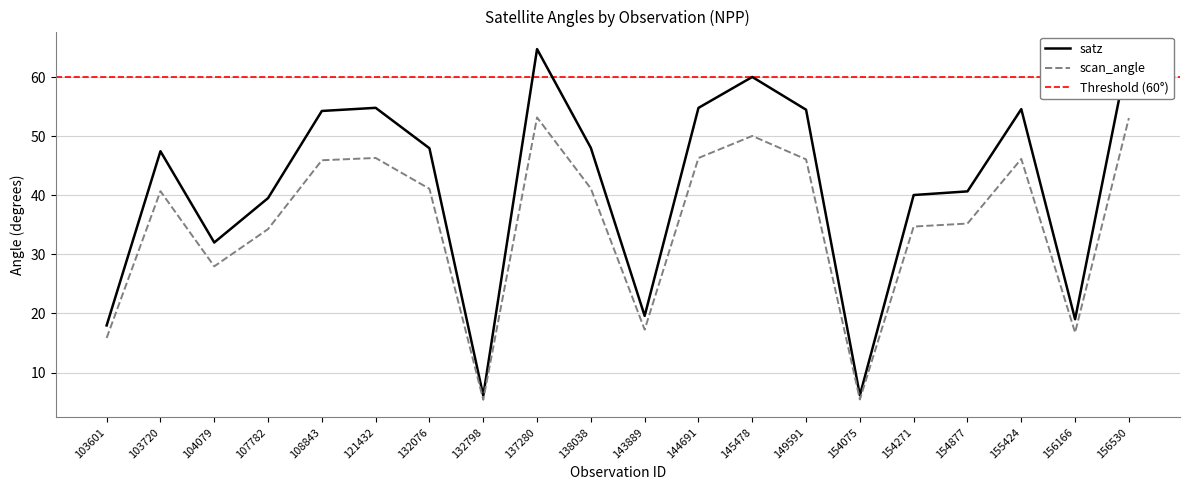

Rank the series by their average value, from highest to lowest.

satz, scan_angle